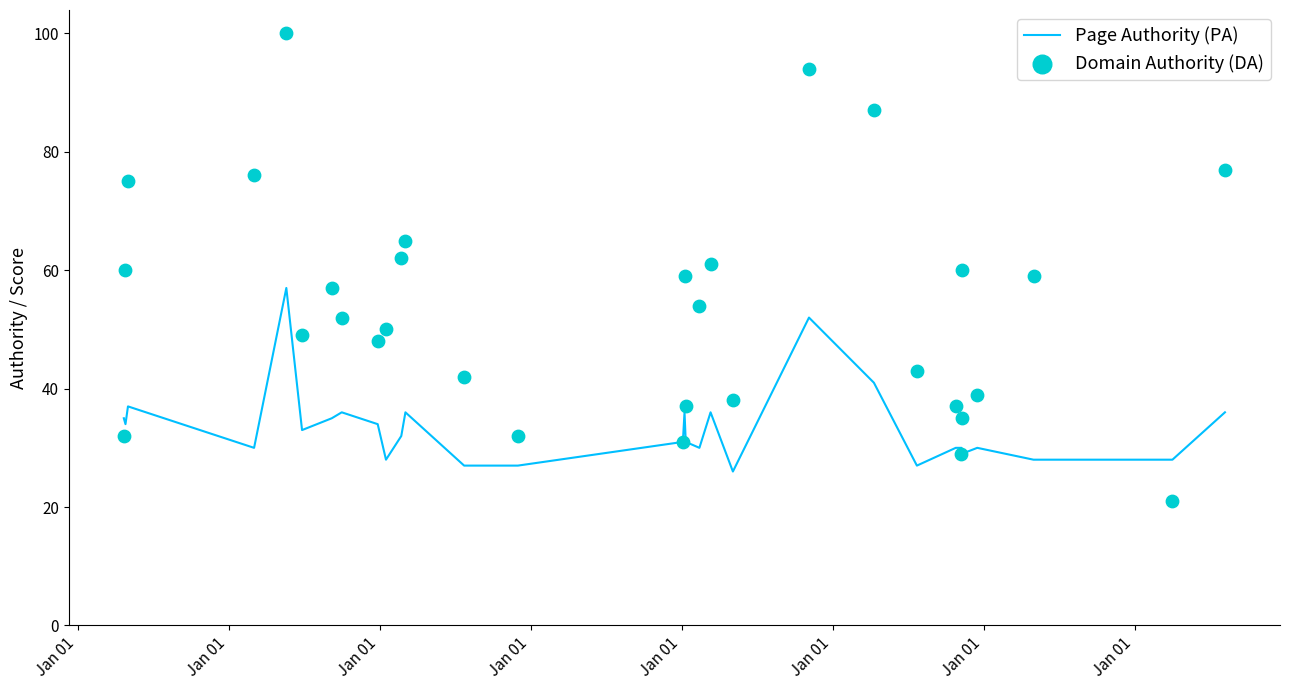

Which series contains the highest Y value?

Domain Authority (DA)